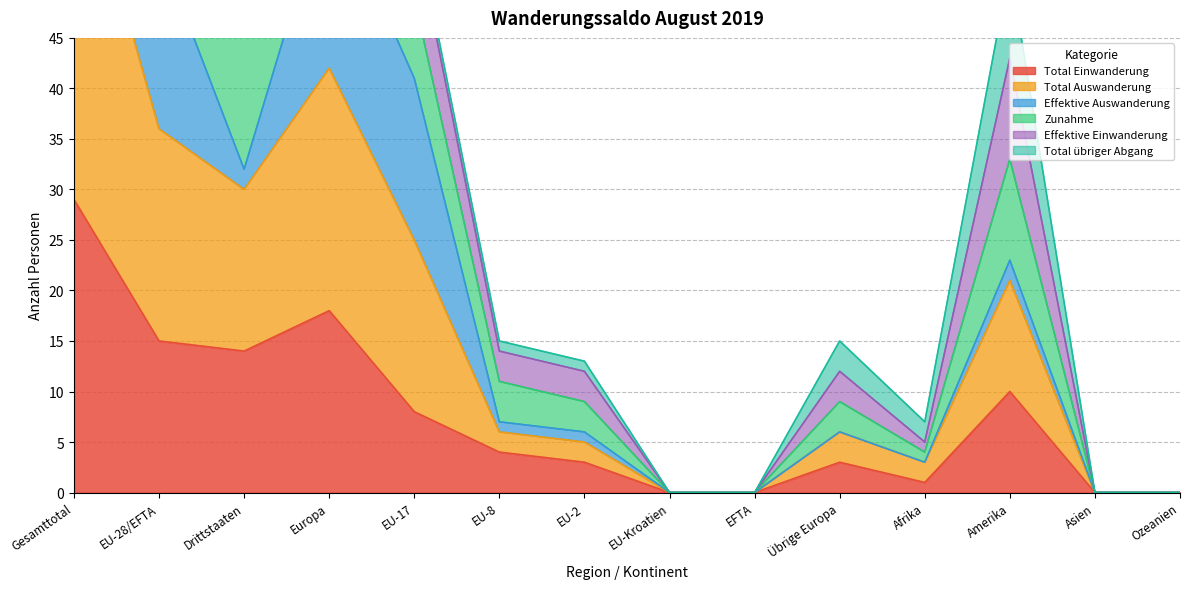

Between Drittstaaten and EU-8, which series saw the biggest shift?

Zunahme